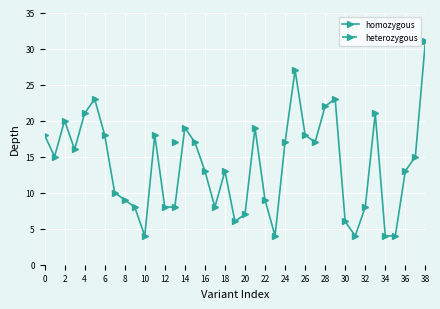

Reading left to right, transcribe all the data shown in this chart.

18	15	20	16	21	23	18	10	9	8	4	18	8	8	19	17	13	8	13	6	7	19	9	4	17	27	18	17	22	23	6	4	8	21	4	4	13	15	31